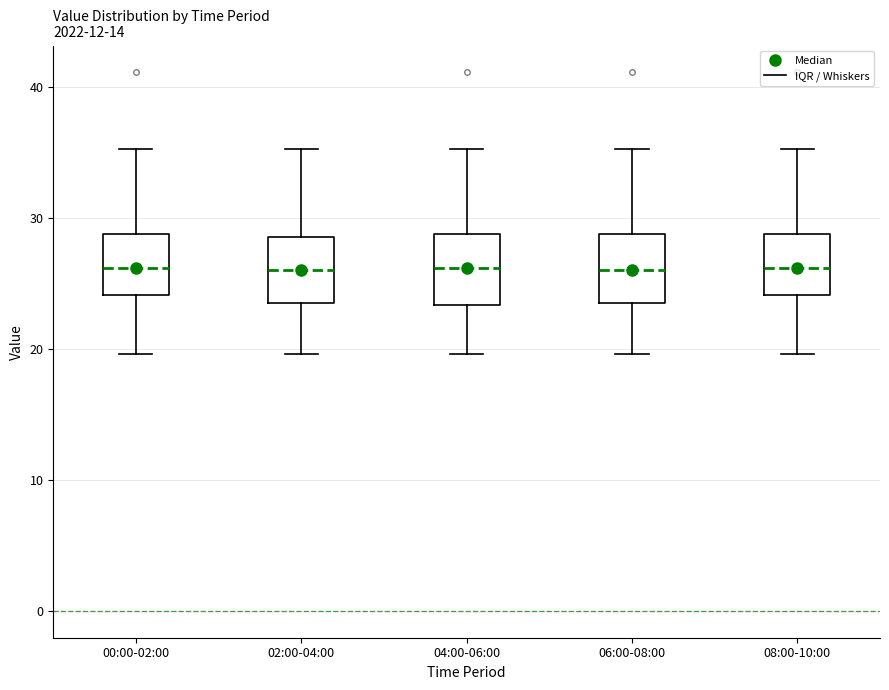

Where is the lower edge of the box for 08:00-10:00 on the y-axis? The values are not printed on the chart, so give them approximately, as read against the axis.

24